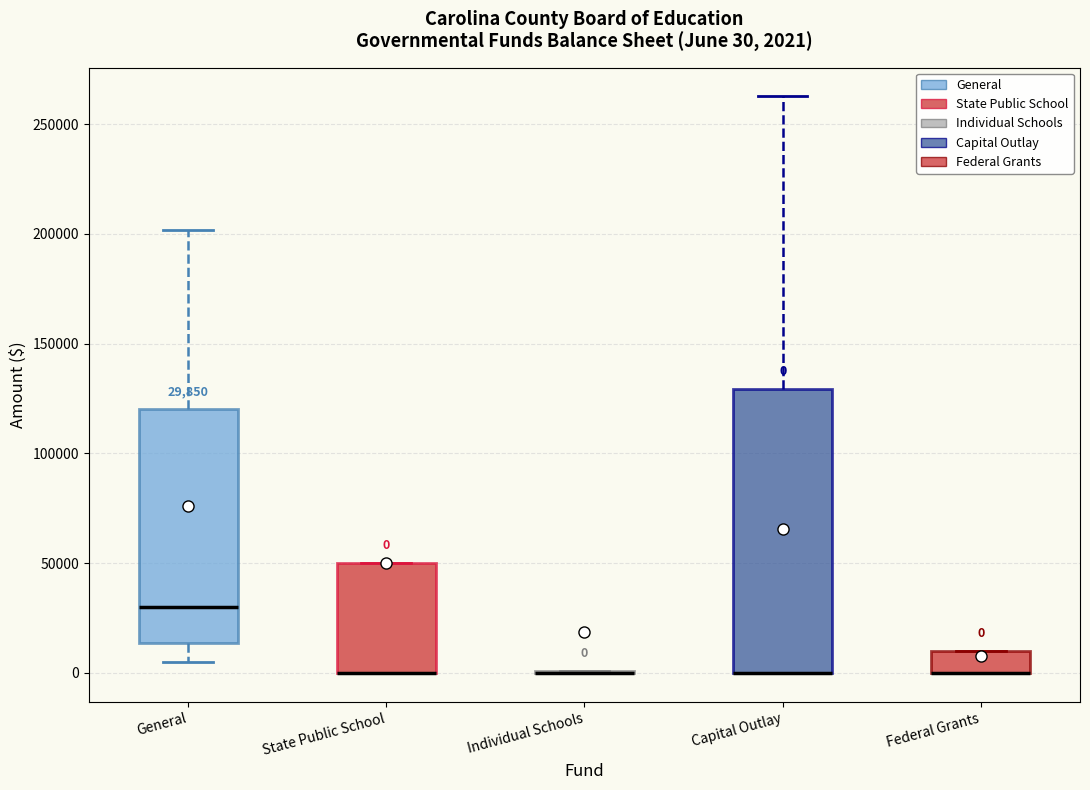

Which box is the tallest, from its lower edge to its upper edge?

Capital Outlay